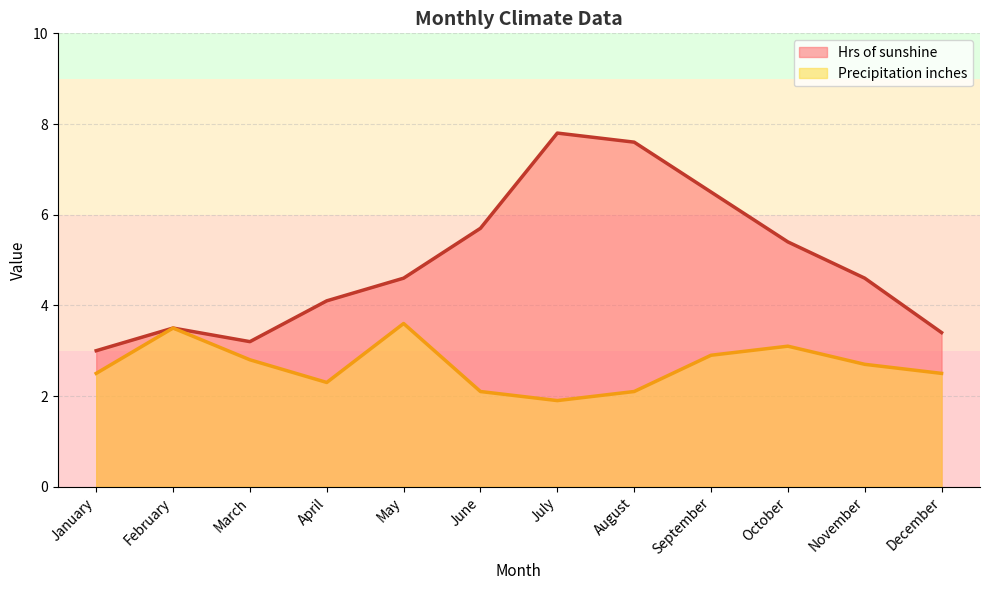

At which category is the sum across all series the highest?

July